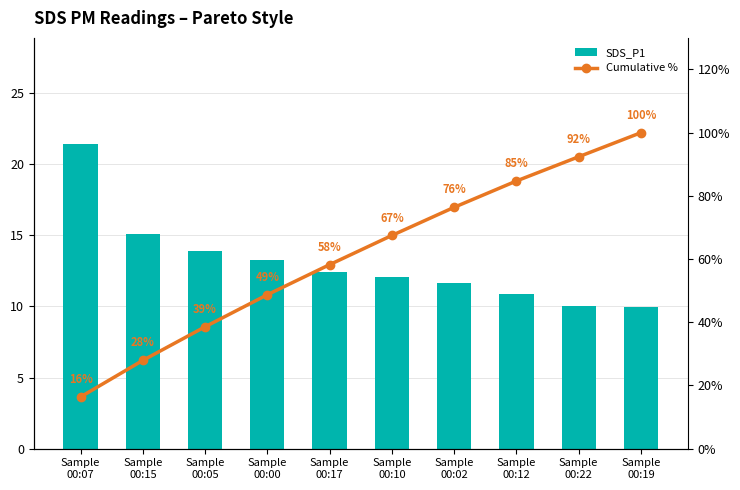

What is the difference between the maximum and minimum values in the Cumulative % series?

83.6